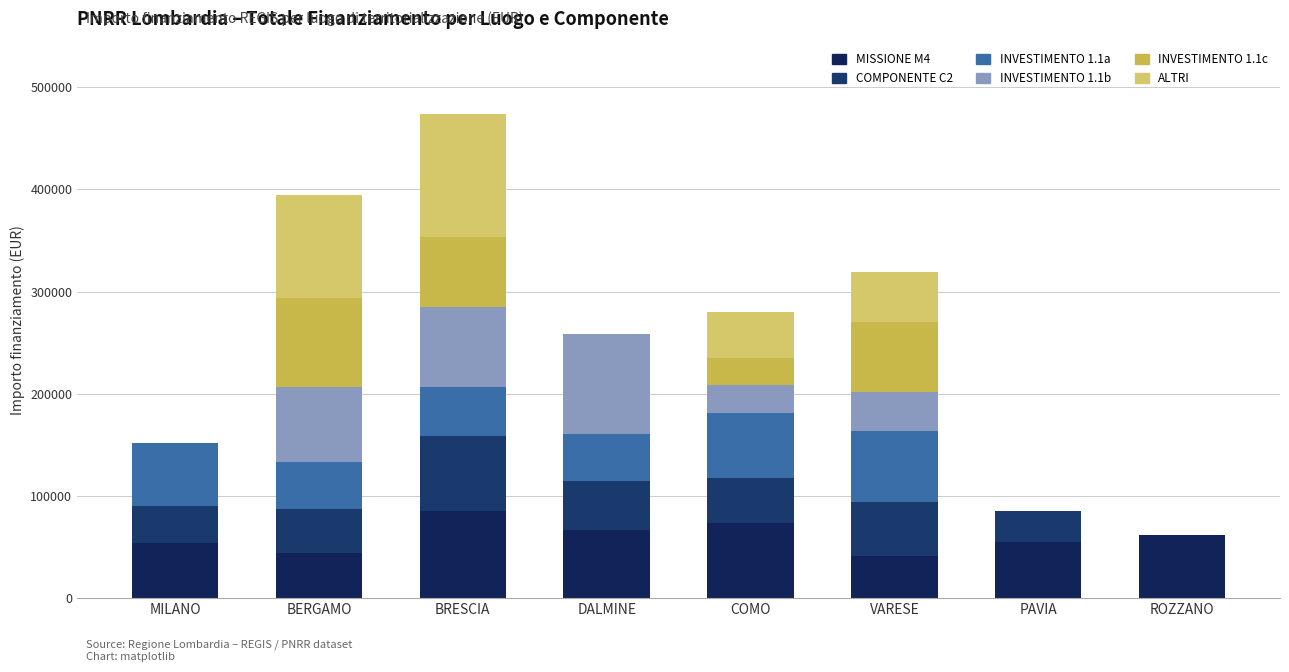

True or false: COMPONENTE C2 has a value of 28819.2 at ROZZANO.

False